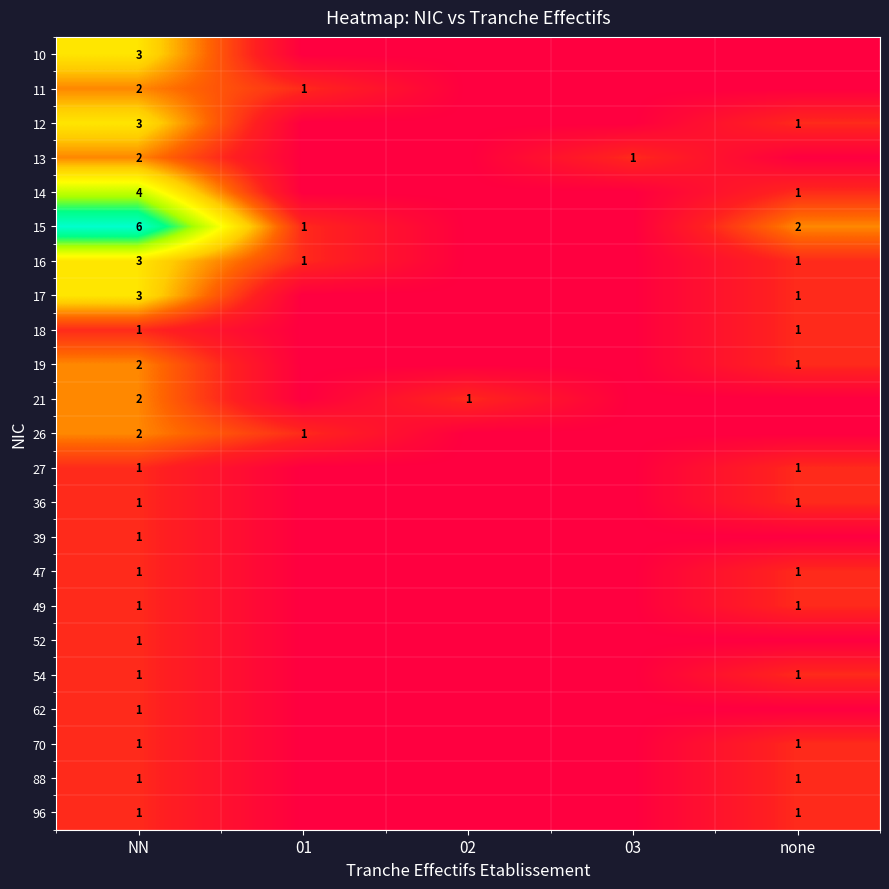

The value of 70 at none is 0. True or false?

False